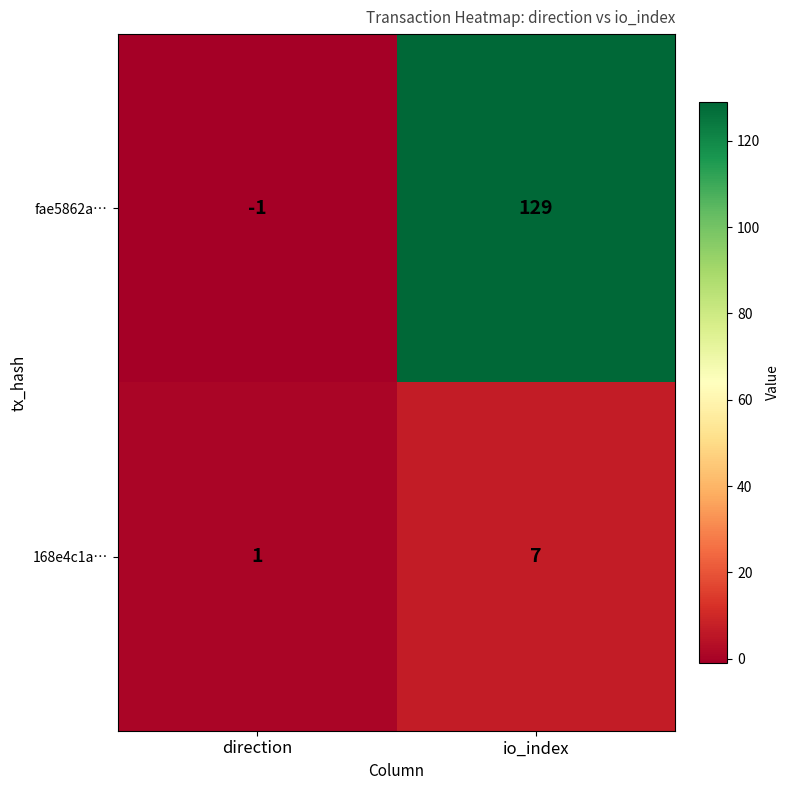

What value does the fae5862a… series have at io_index, to the nearest 10?

130